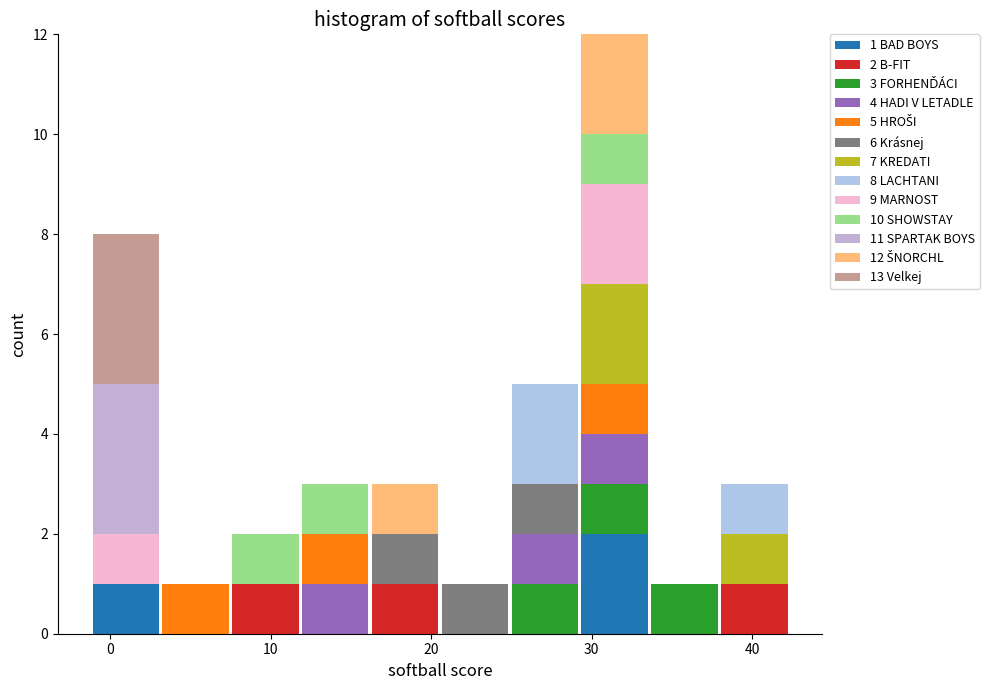

Which range on the x-axis has the tallest stacked bar (by total height)?

29 to 34